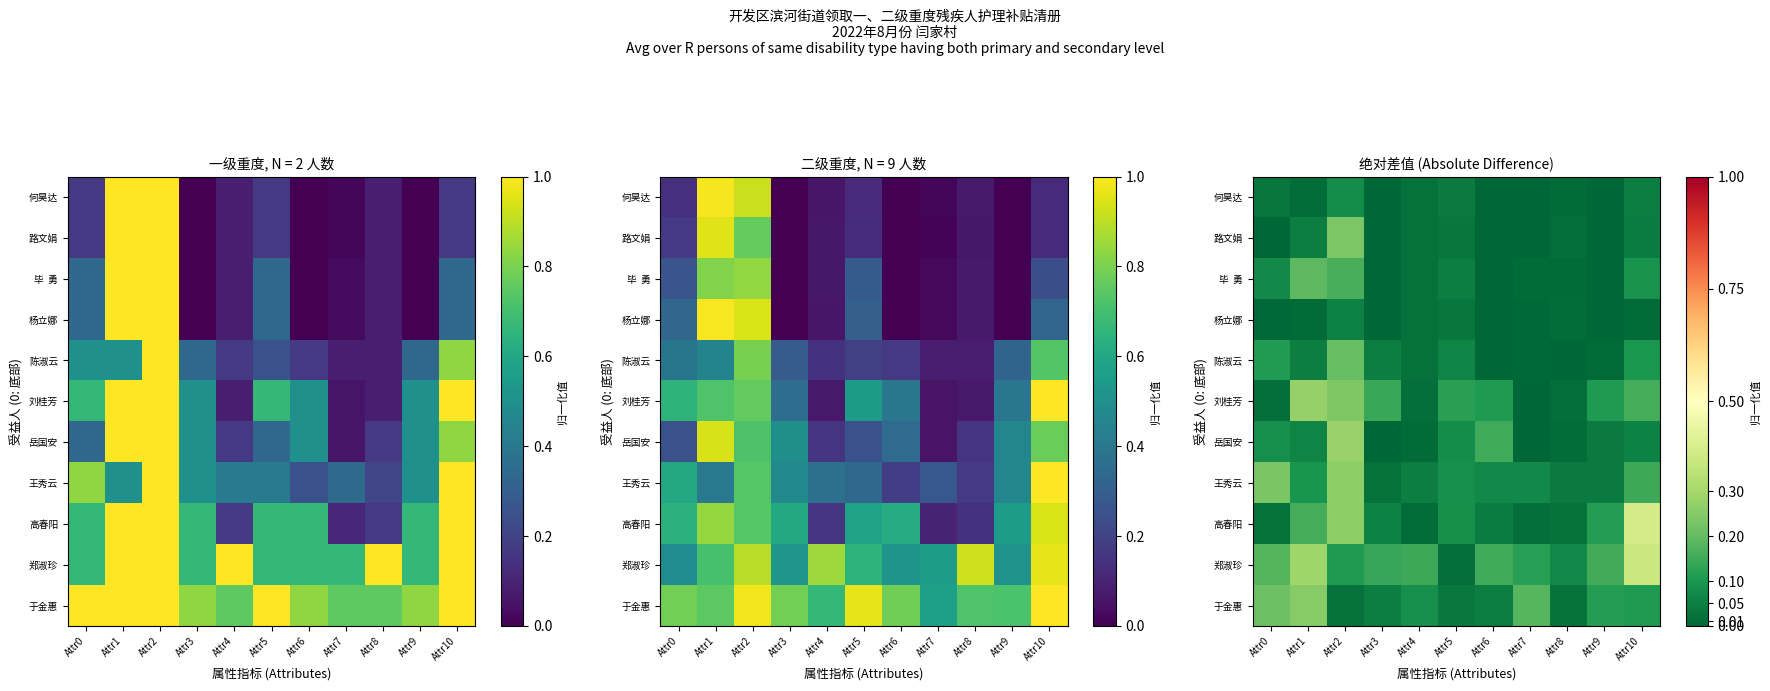

What is the average value of the 郑淑珍 series?

0.2